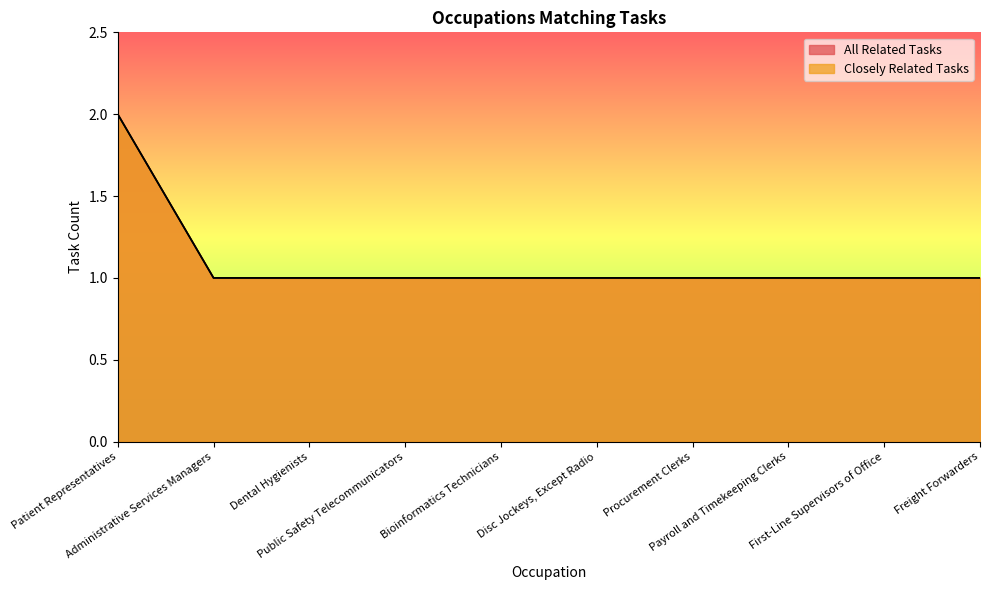

Which series changed the most between Patient Representatives and Payroll and Timekeeping Clerks?

All Related Tasks